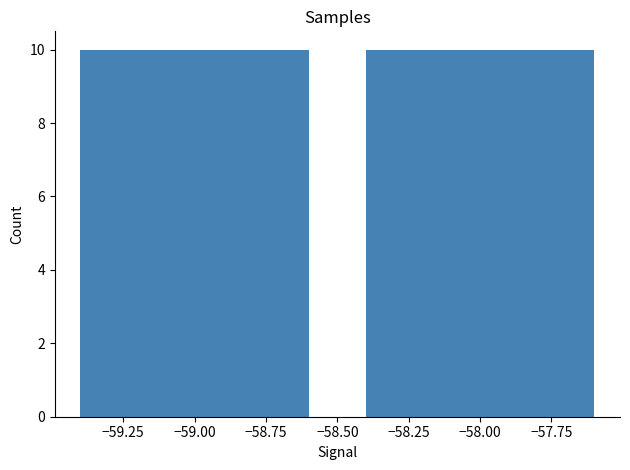

Which has a higher value, -59 or -58?

-58